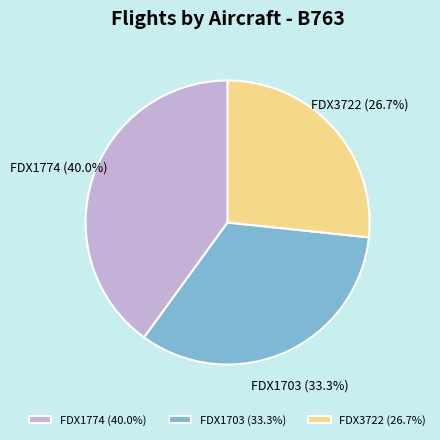

Which category has the biggest portion of the pie?

FDX1774